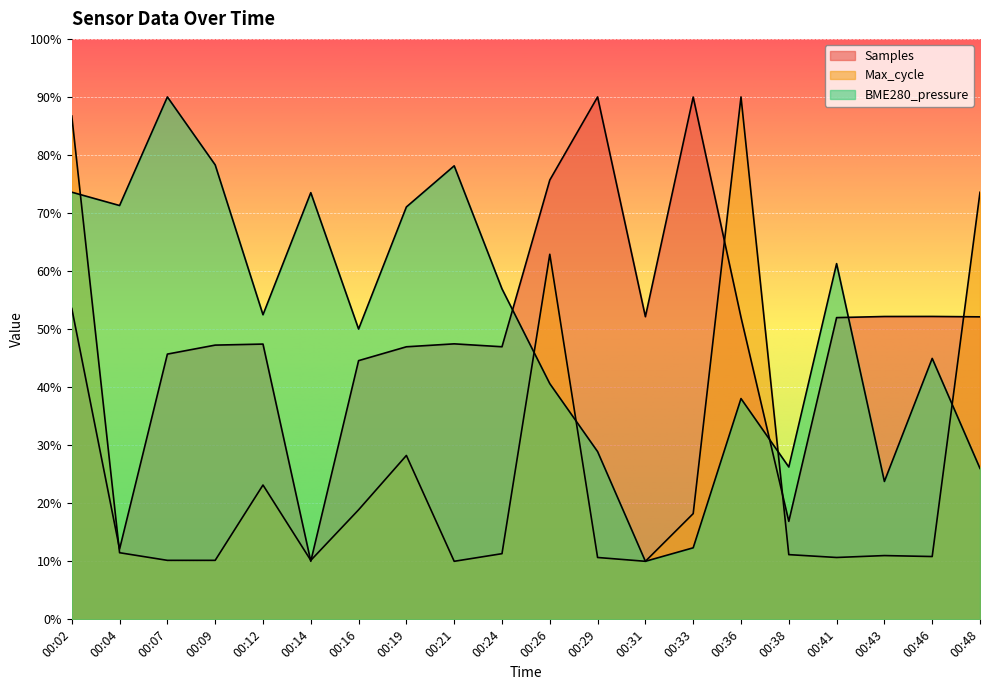

Which series ends up on top after the final intersection of Samples and BME280_pressure?

Samples